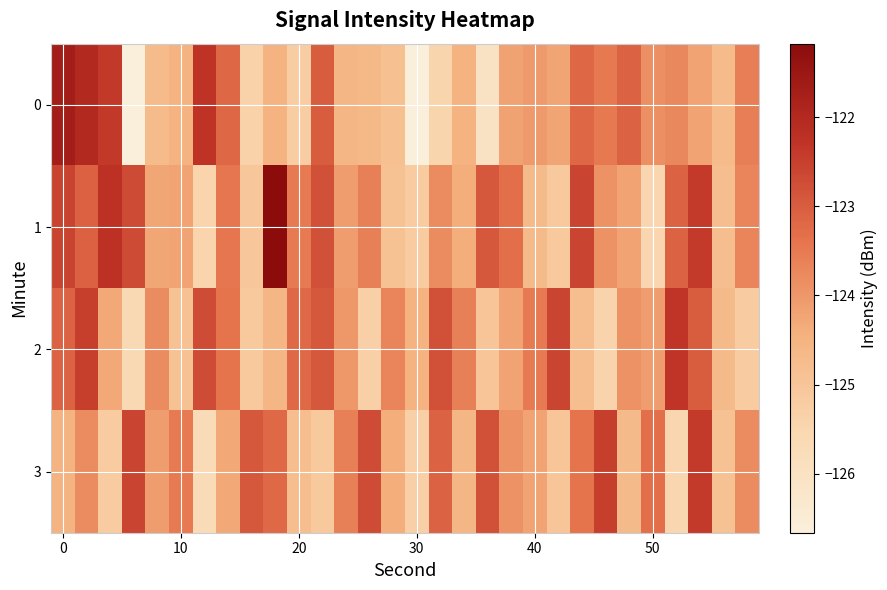

Count the number of categories in the chart.

30